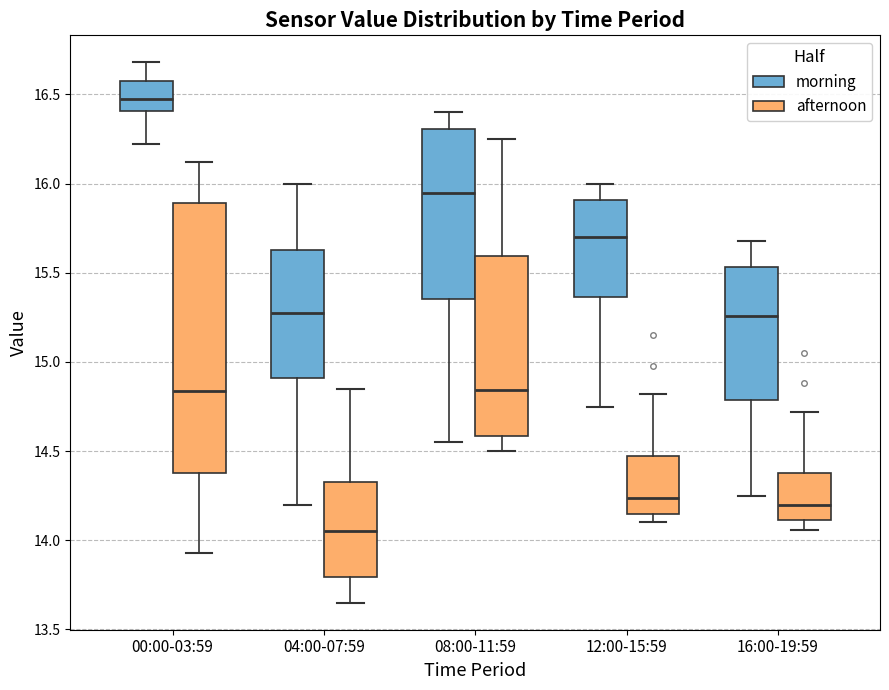

Reading left to right, transcribe this box plot: for each box, give where its median line is, the range the box spans, and where its two whiskers end, as read against the y-axis. The values are not printed on the chart, so give them approximately, as read against the axis.

00:00-03:59 (morning): median 16.50, box 16.40 to 16.60, whiskers 16.20 to 16.70
00:00-03:59 (afternoon): median 14.85, box 14.40 to 15.90, whiskers 13.95 to 16.10
04:00-07:59 (morning): median 15.30, box 14.90 to 15.65, whiskers 14.20 to 16.00
04:00-07:59 (afternoon): median 14.05, box 13.80 to 14.35, whiskers 13.65 to 14.85
08:00-11:59 (morning): median 15.95, box 15.35 to 16.30, whiskers 14.55 to 16.40
08:00-11:59 (afternoon): median 14.85, box 14.60 to 15.60, whiskers 14.50 to 16.25
12:00-15:59 (morning): median 15.70, box 15.35 to 15.90, whiskers 14.75 to 16.00
12:00-15:59 (afternoon): median 14.25, box 14.15 to 14.50, whiskers 14.10 to 14.80
16:00-19:59 (morning): median 15.25, box 14.80 to 15.55, whiskers 14.25 to 15.70
16:00-19:59 (afternoon): median 14.20, box 14.10 to 14.40, whiskers 14.05 to 14.70